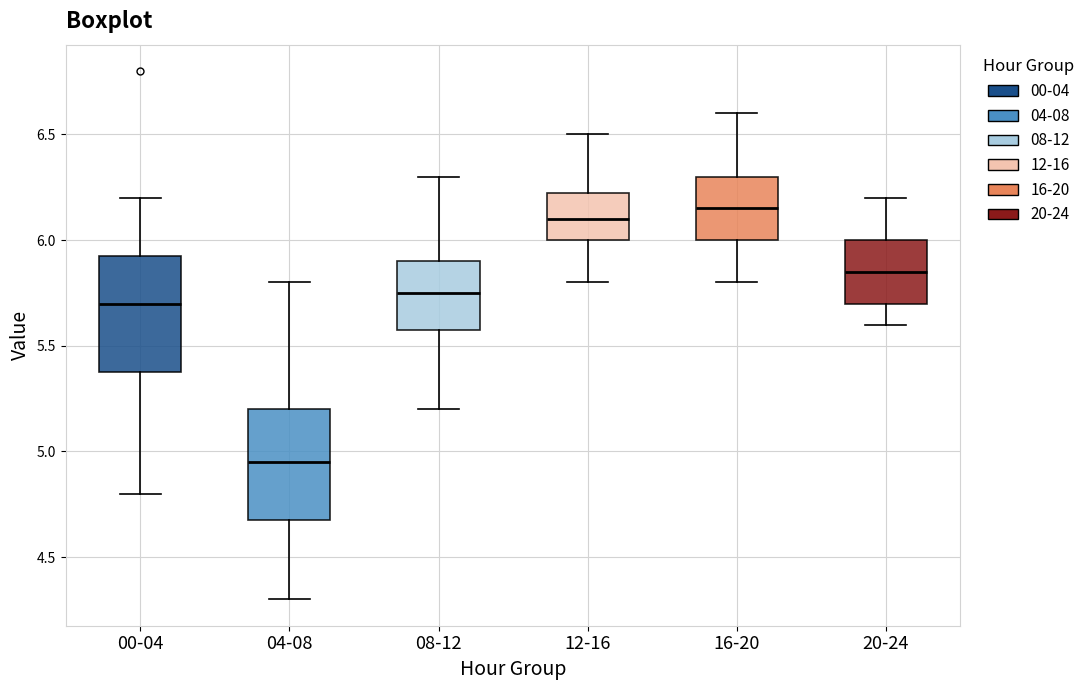

Reading left to right, transcribe this box plot: for each box, give where its median line is, the range the box spans, and where its two whiskers end, as read against the y-axis. The values are not printed on the chart, so give them approximately, as read against the axis.

00-04: median 5.70, box 5.40 to 5.95, whiskers 4.80 to 6.20
04-08: median 4.95, box 4.70 to 5.20, whiskers 4.30 to 5.80
08-12: median 5.75, box 5.60 to 5.90, whiskers 5.20 to 6.30
12-16: median 6.10, box 6.00 to 6.25, whiskers 5.80 to 6.50
16-20: median 6.15, box 6.00 to 6.30, whiskers 5.80 to 6.60
20-24: median 5.85, box 5.70 to 6.00, whiskers 5.60 to 6.20